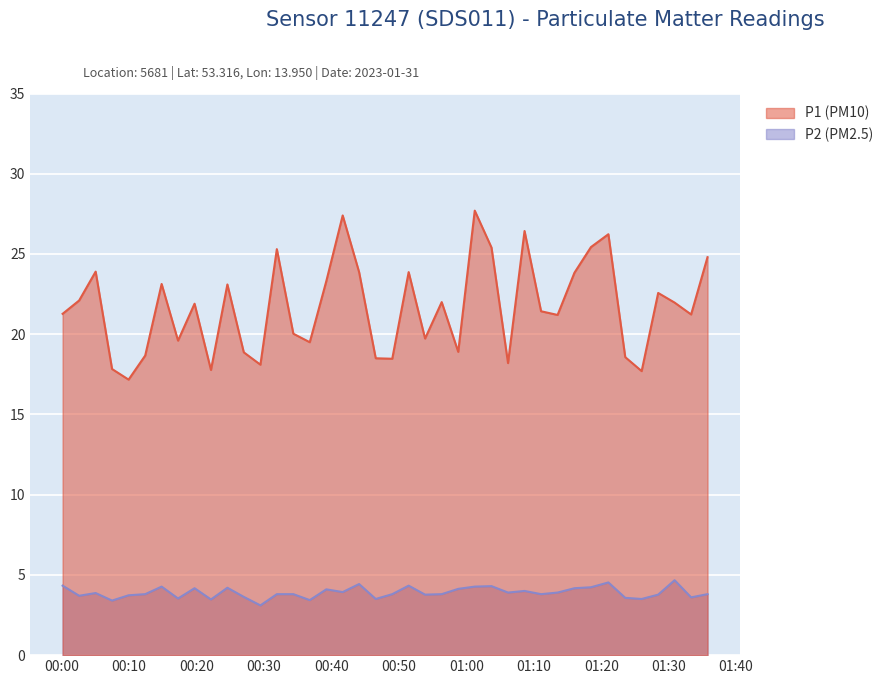

True or false: P2 (PM2.5) and P1 (PM10) cross at least once.

False